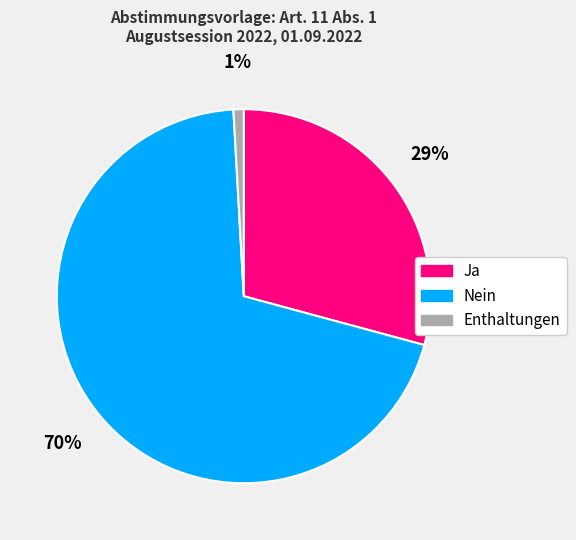

Is the sum of Nein and Enthaltungen greater than half?

Yes